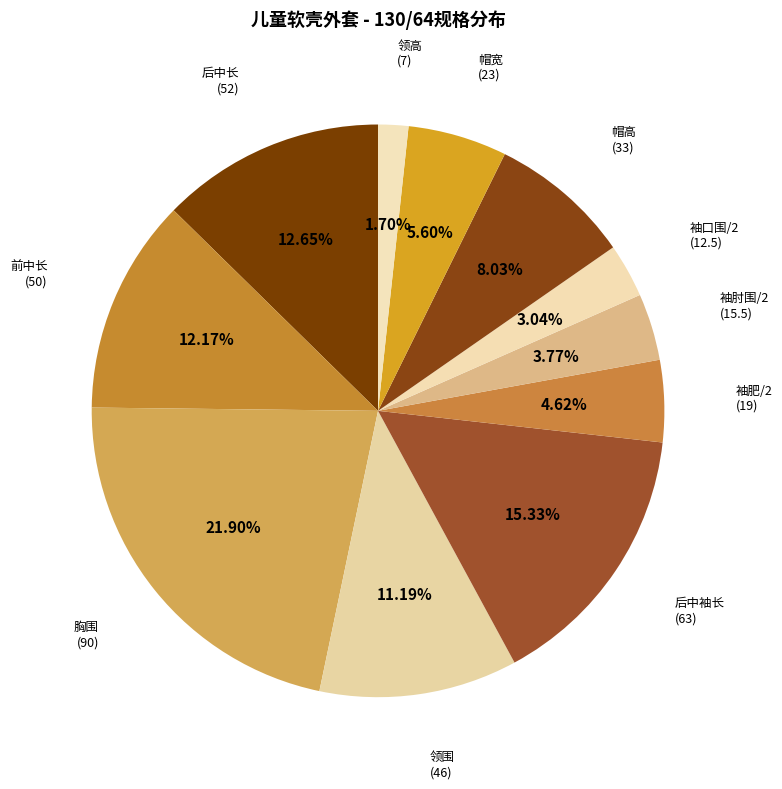

Is it true that 后中袖长 is 27% of the pie?

False